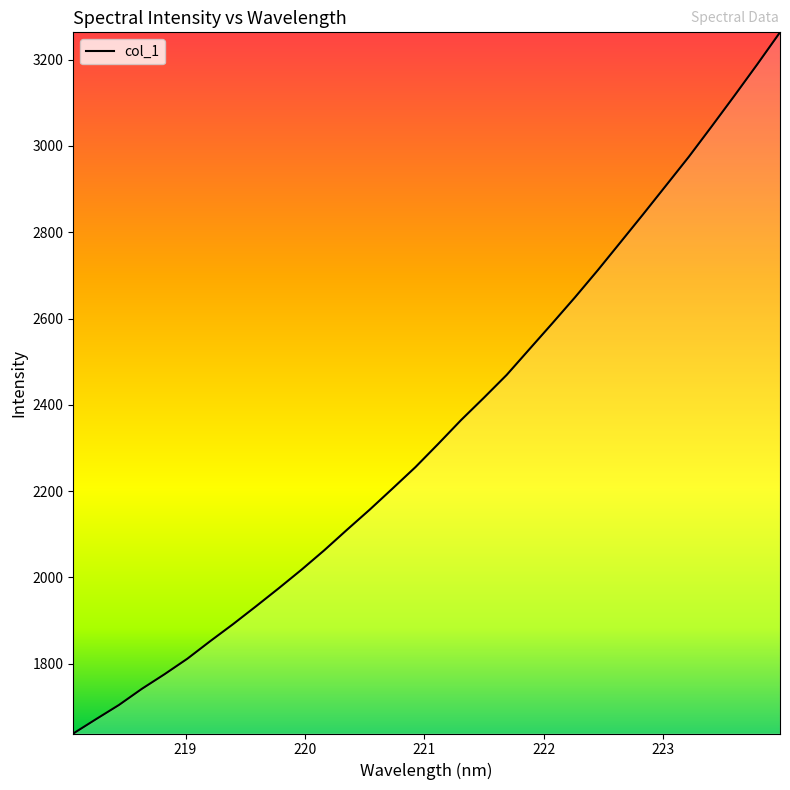

What is the difference between the maximum and minimum values?

1624.8